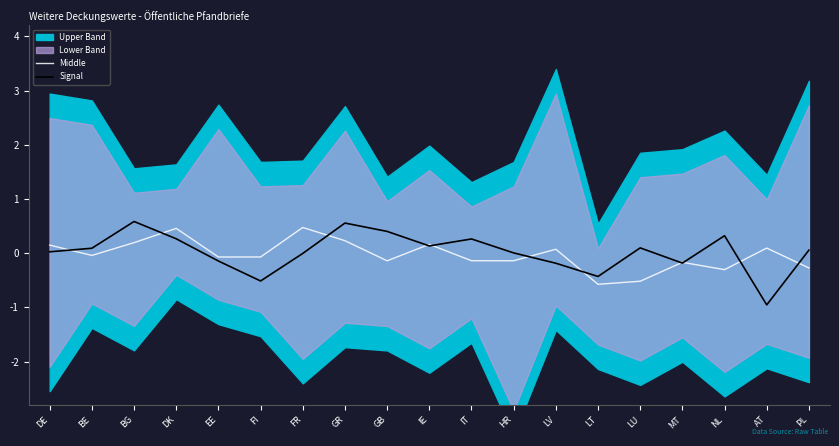

How many times do Signal and Middle cross each other?

11